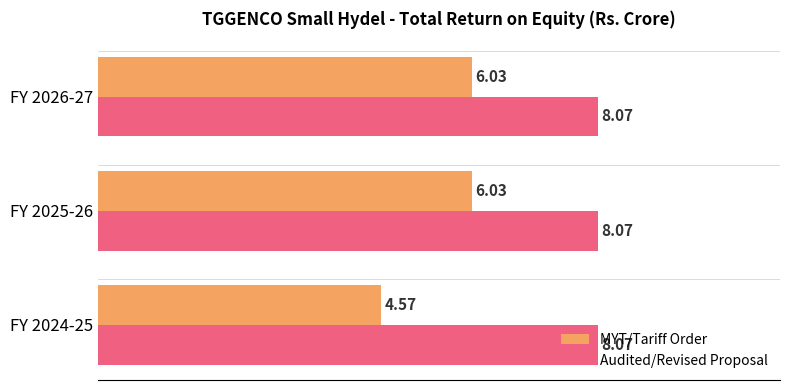

Between FY 2024-25 and FY 2025-26, which series saw the biggest shift?

MYT/Tariff Order